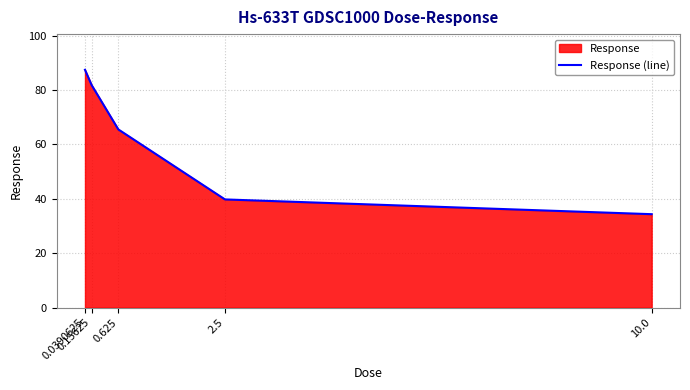

Reading left to right, list all the values displayed in this chart.

87.4	81.8	65.5	39.7	34.3